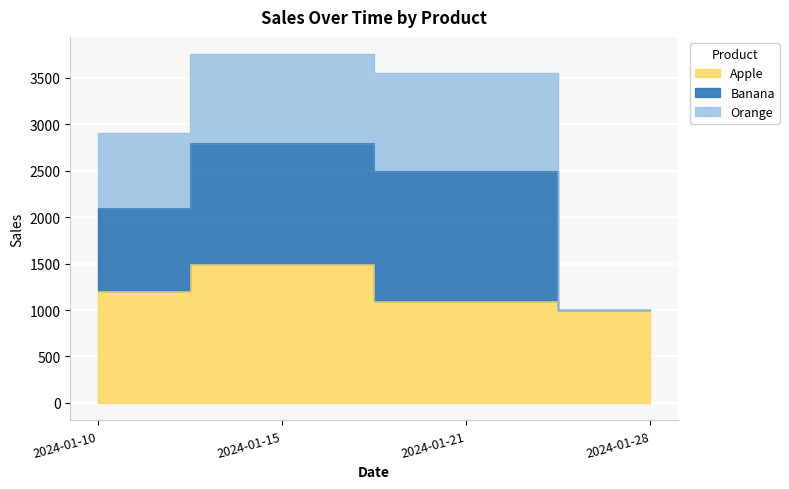

At how many categories does at least one series exceed 2403?

3